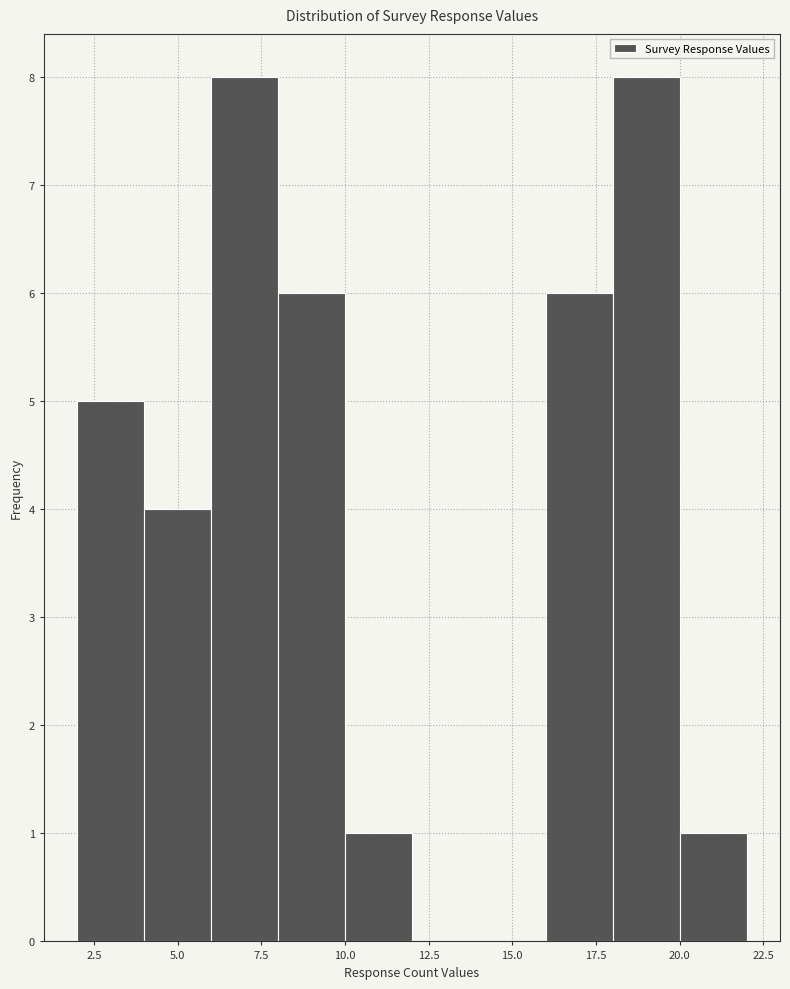

What is the height of the bar covering 8 to 10 on the x-axis? The values are not printed on the chart, so give them approximately, as read against the axis.

6